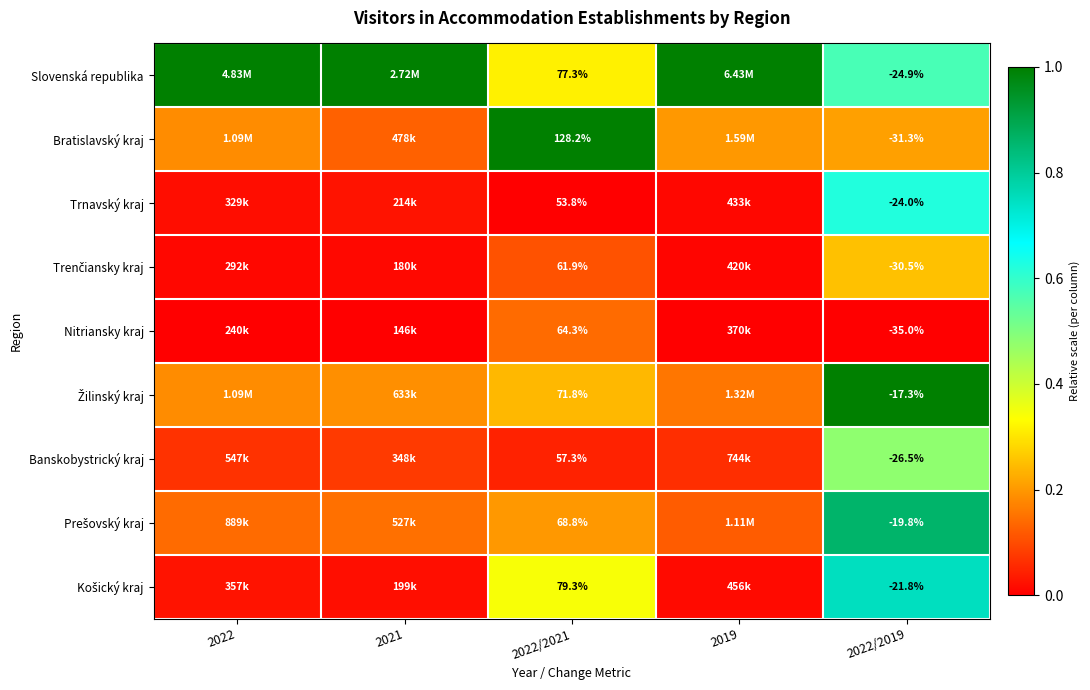

How many positive values does the Trnavský kraj series have?

4